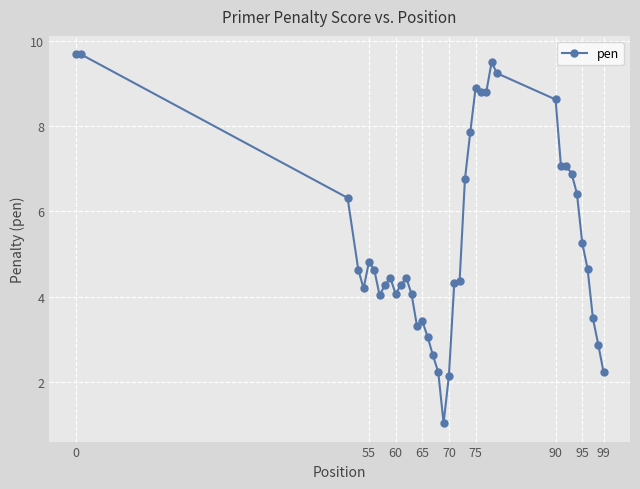

What is the greatest value displayed?

9.7